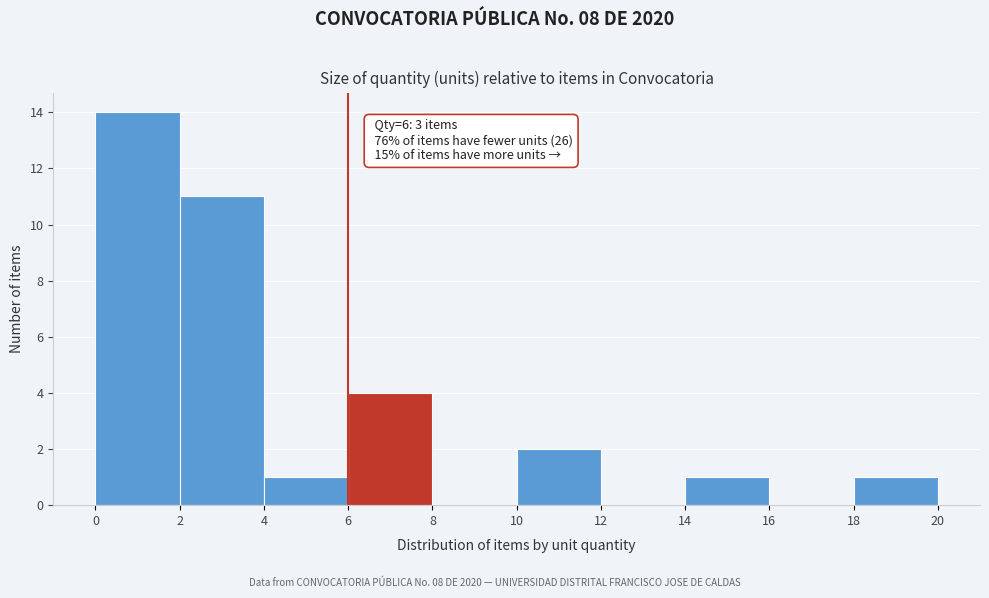

Over which range of the x-axis is the bar tallest?

0 to 2